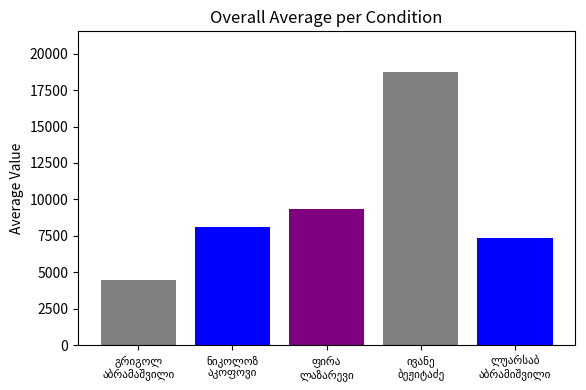

What is the difference between the maximum and minimum values?

14286